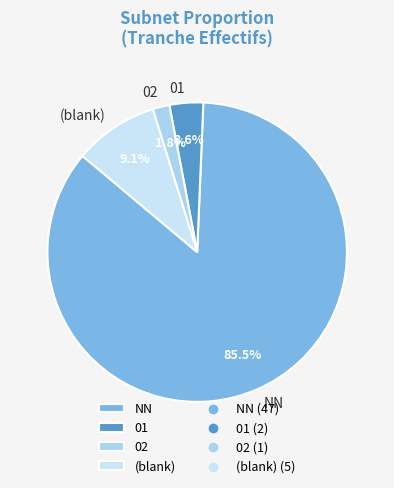

Is there any slice that represents more than half of the pie?

Yes